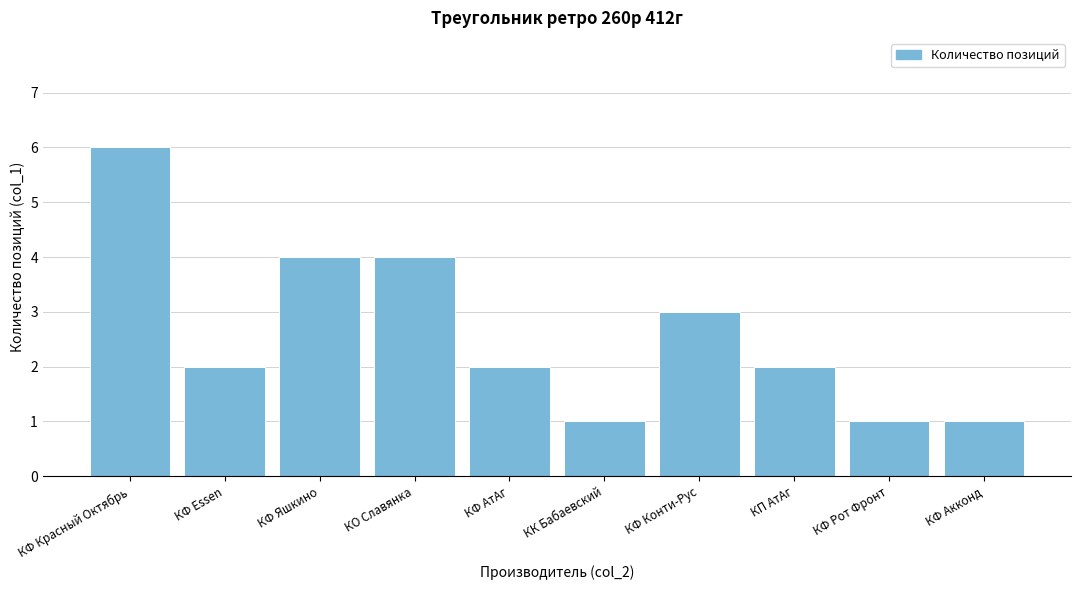

Reading right to left, extract all data points from this chart.

1	1	2	3	1	2	4	4	2	6